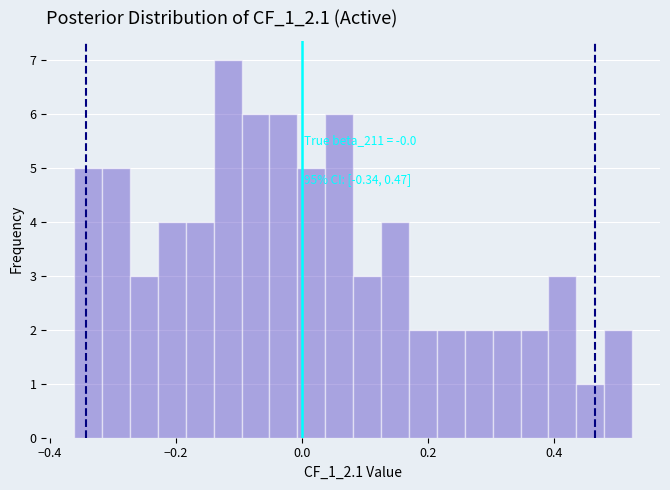

Around what value on the x-axis is the tallest bar? Give the approximate position of its centre, as read against the axis.

-0.12